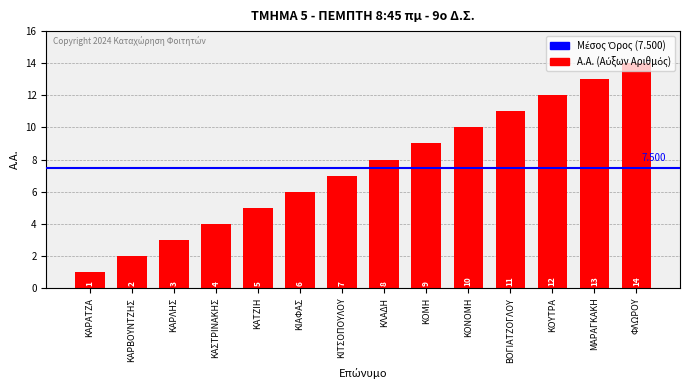

What is the difference between the maximum and minimum values?

13